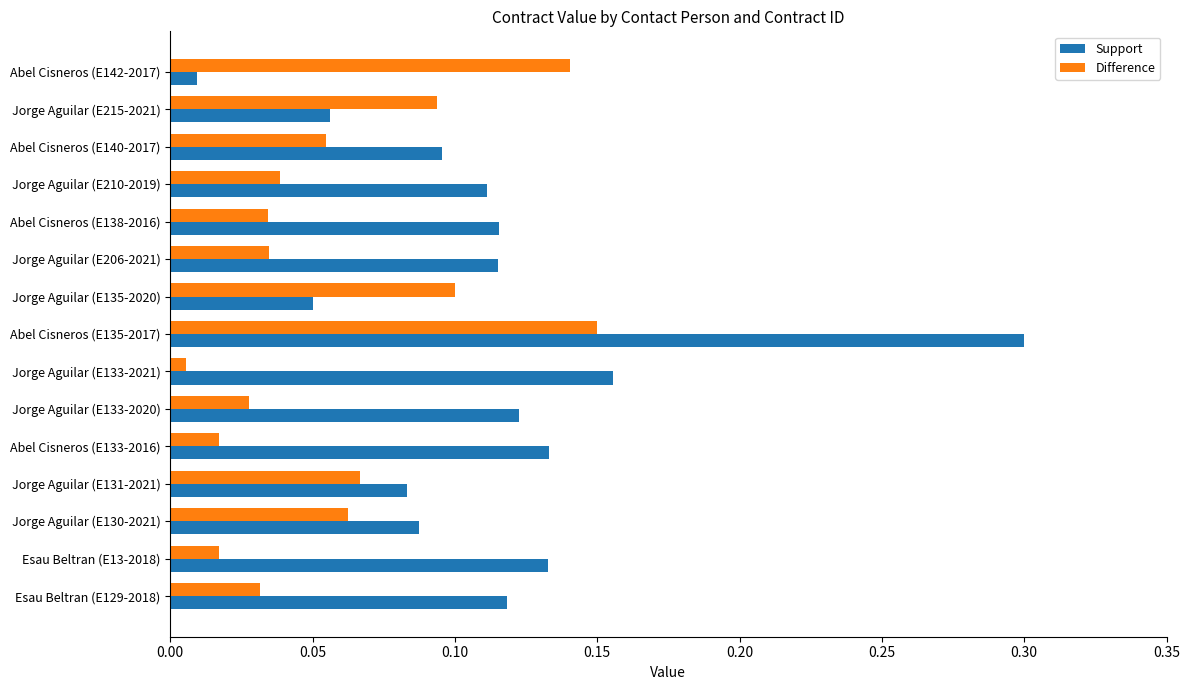

What is the difference between the maximum and minimum values in the Support series?

0.3